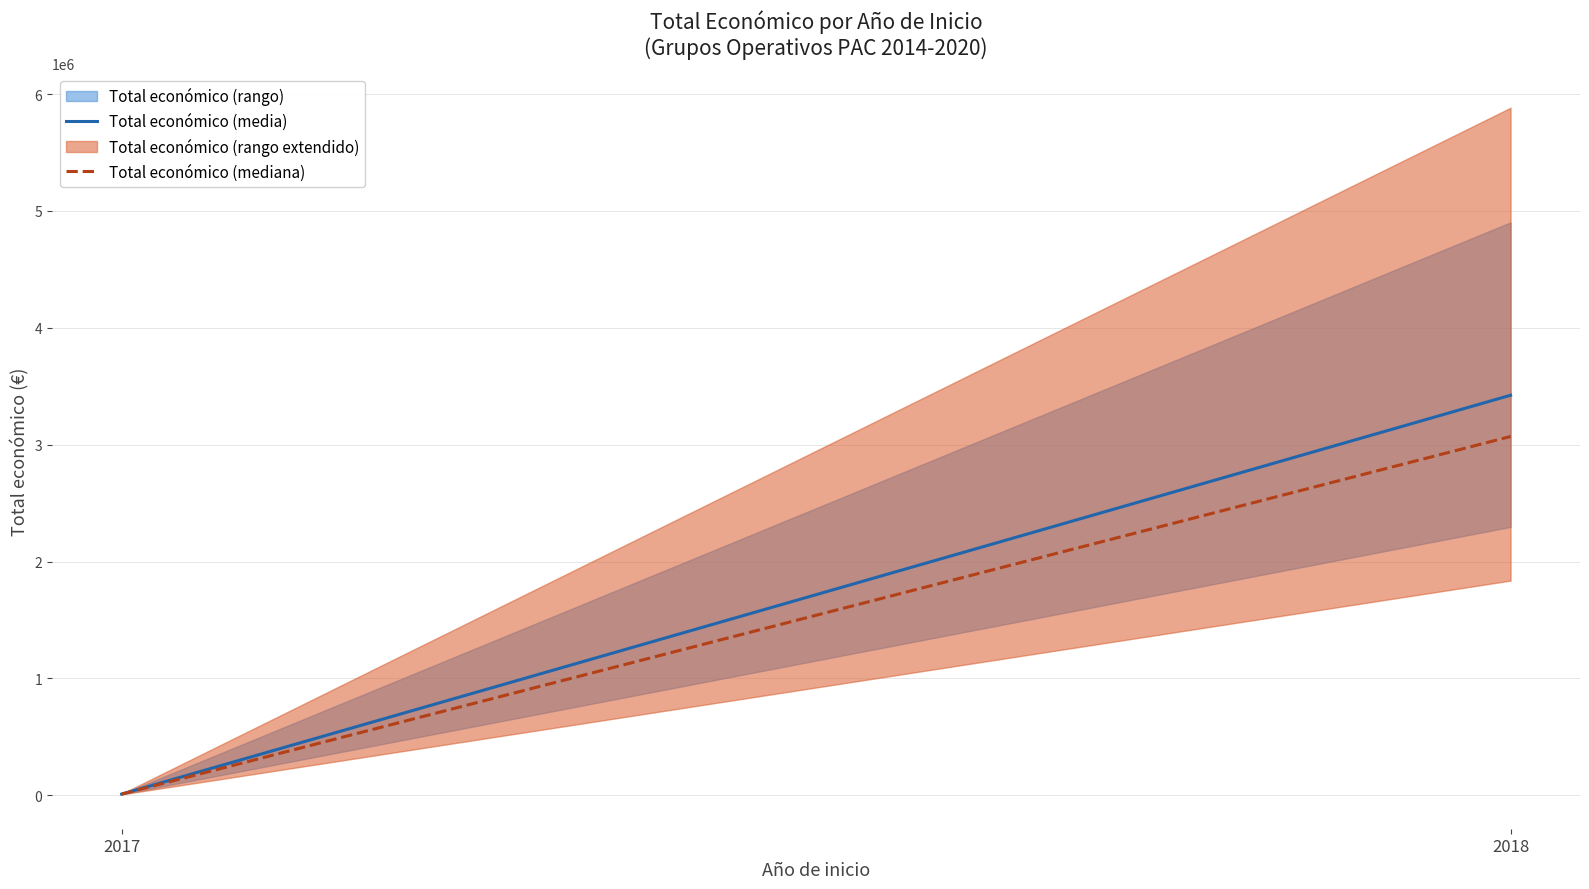

What is the change in value from 2018 to 2017?

-4893645